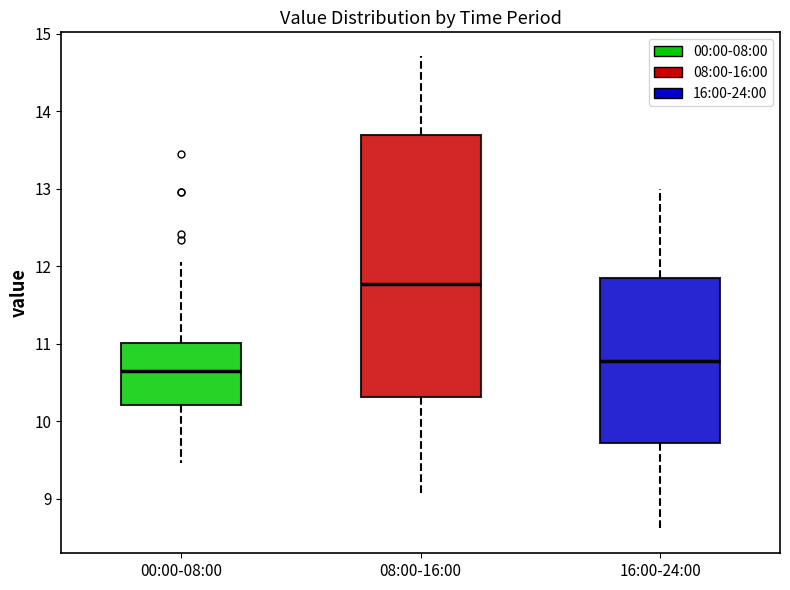

Which box's median line is the lowest?

00:00-08:00